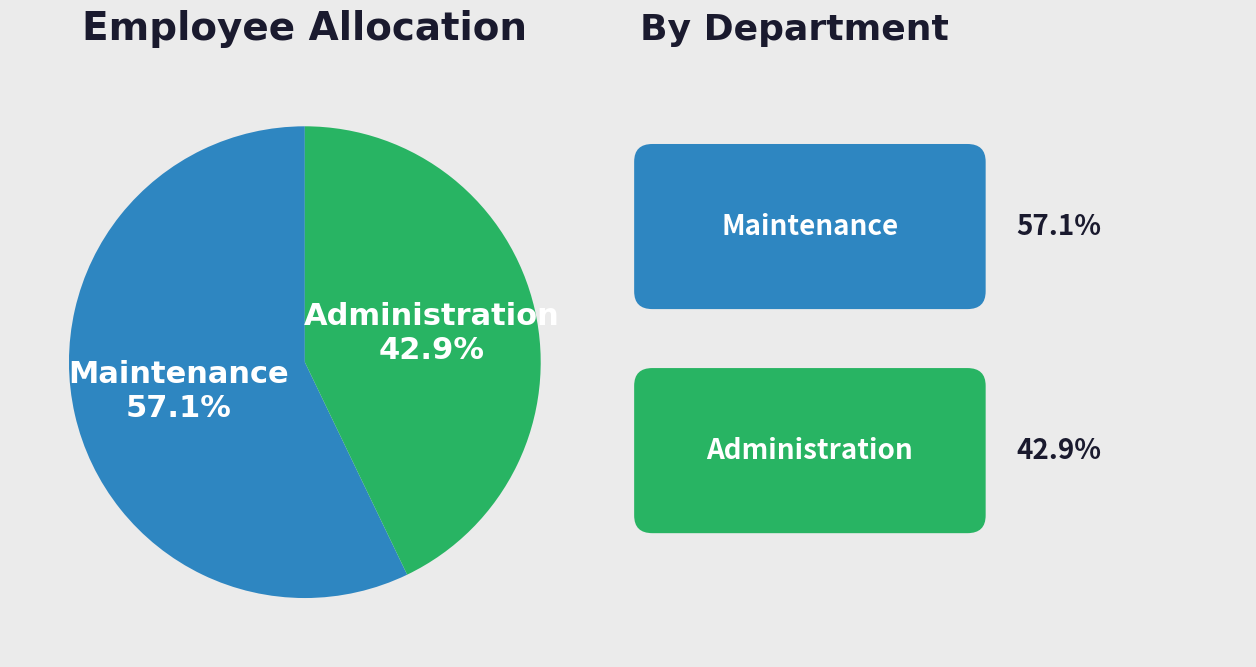

Does any single category account for the majority?

Yes